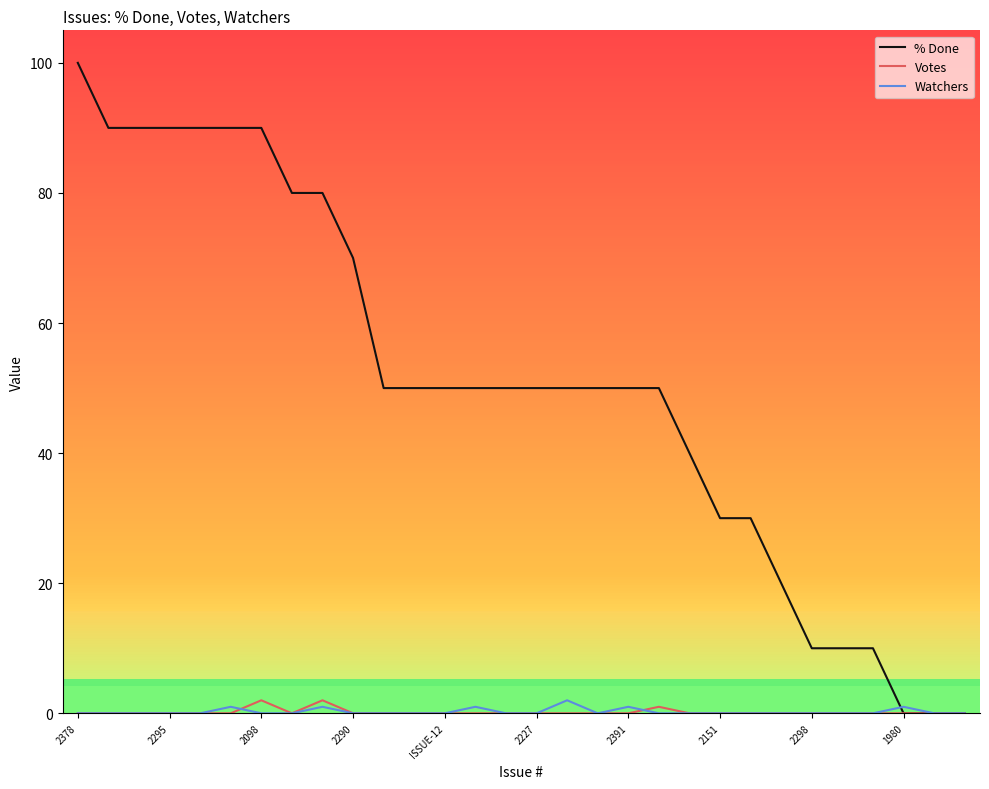

How many lines are shown in the chart?

3